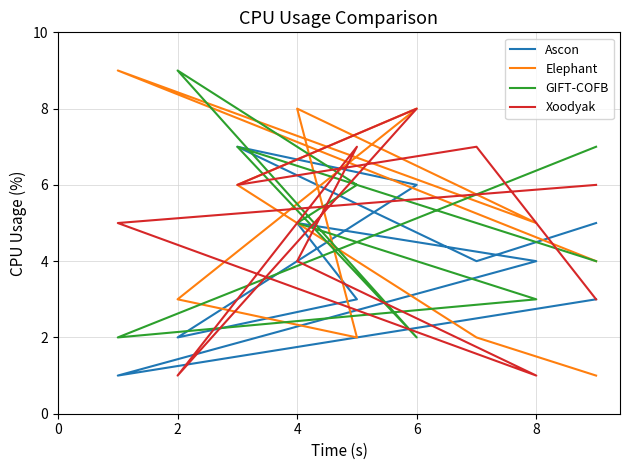

Which series has the widest spread of values?

Elephant